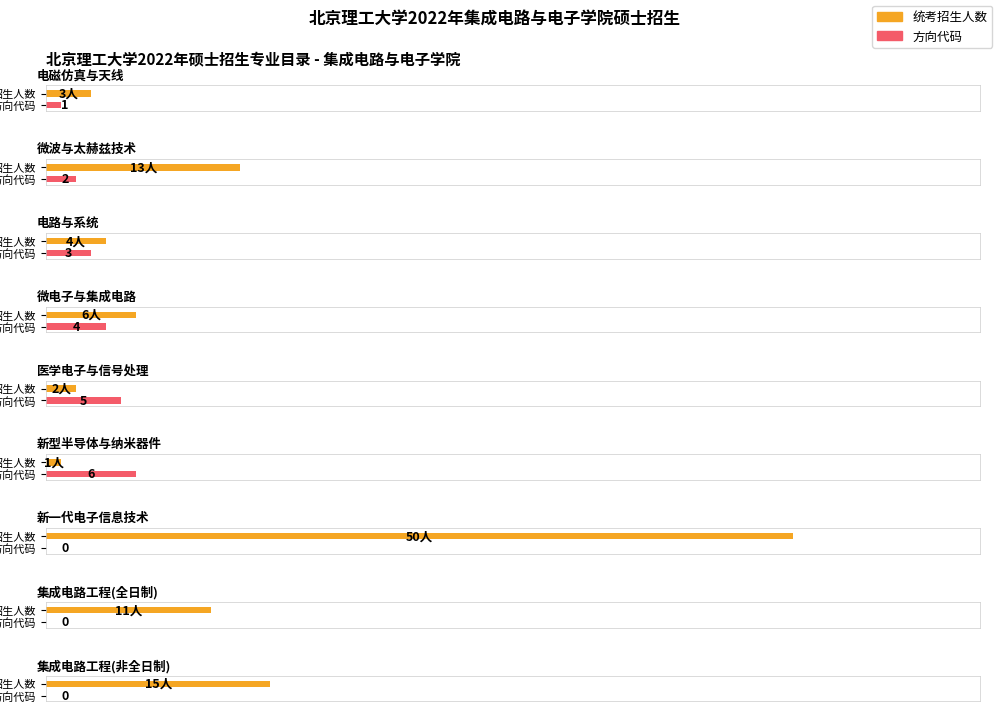

Between 新一代电子信息技术 and 医学电子与信号处理, which is larger?

新一代电子信息技术